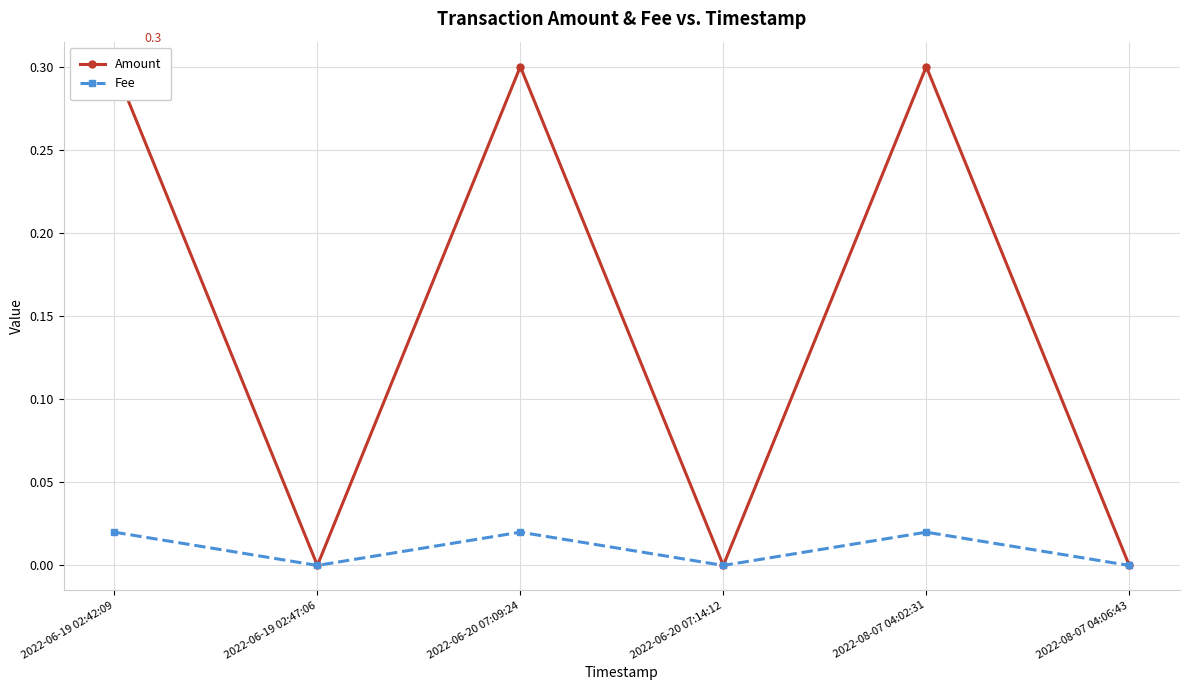

True or false: Amount and Fee intersect in this chart.

False